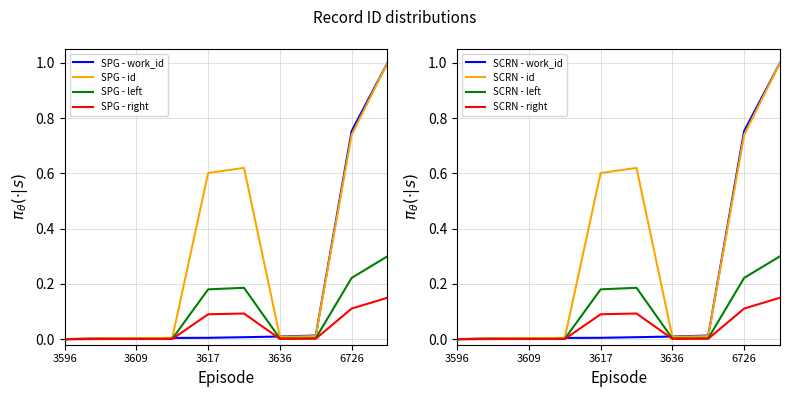

True or false: the data shows 0.0 at 3651.

True